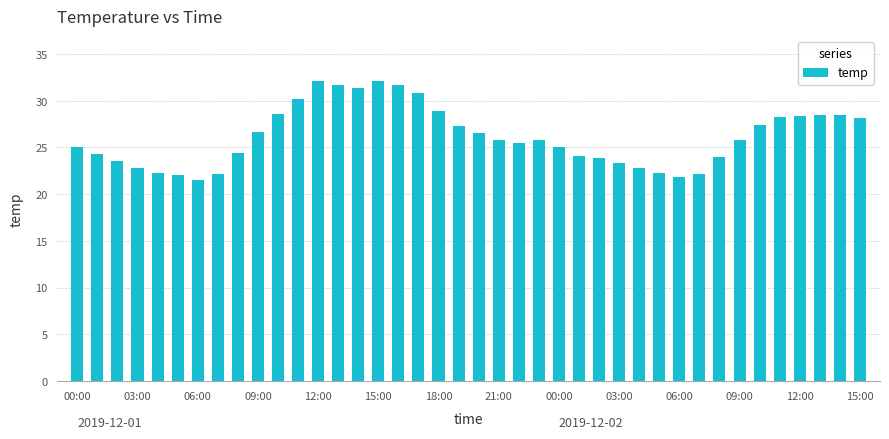

What is the sum of all values?

1047.5